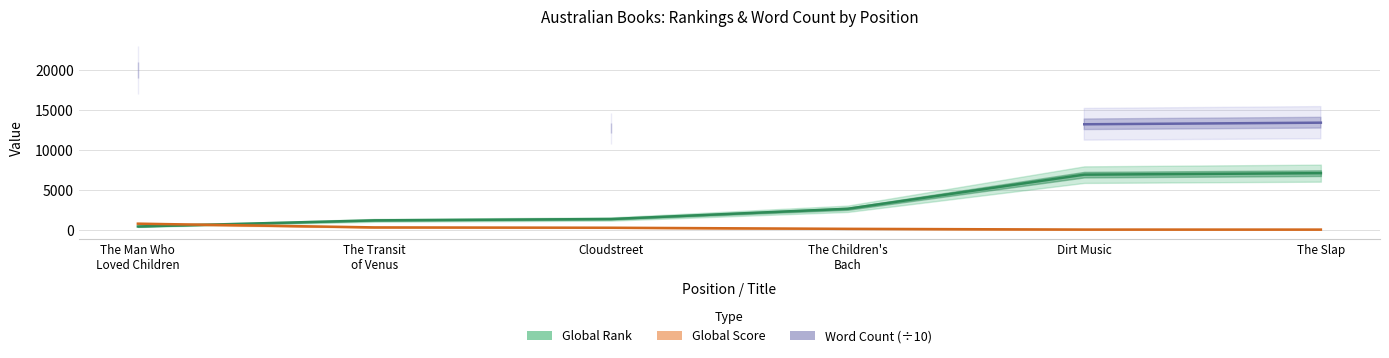

What is the spread (max minus min) of values at Dirt Music?

13150.0